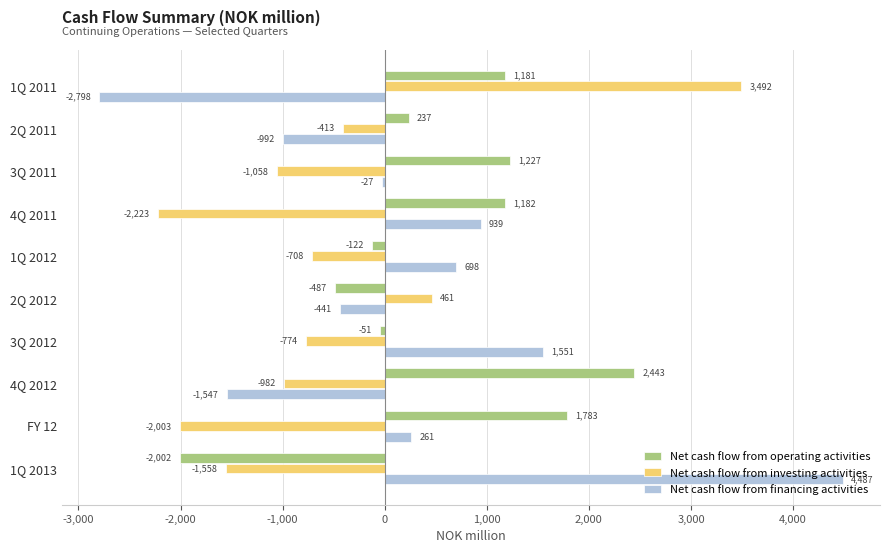

How many categories are shown in the chart?

10